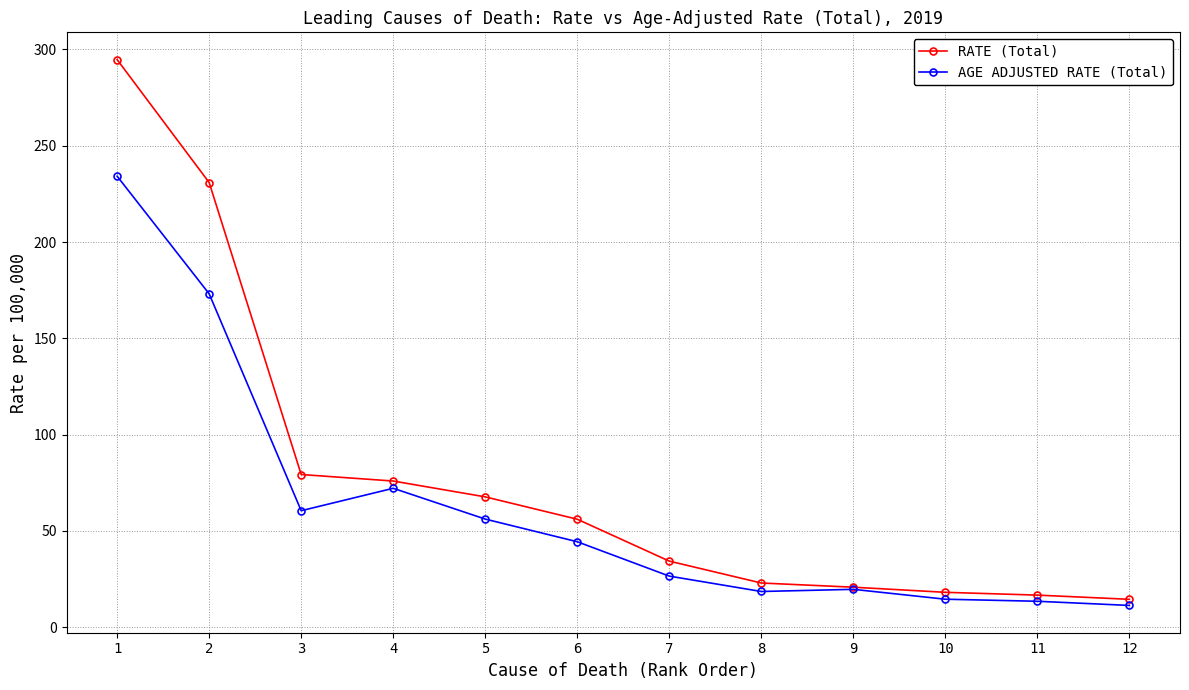

Which series changed the most between 5 and 9?

RATE (Total)